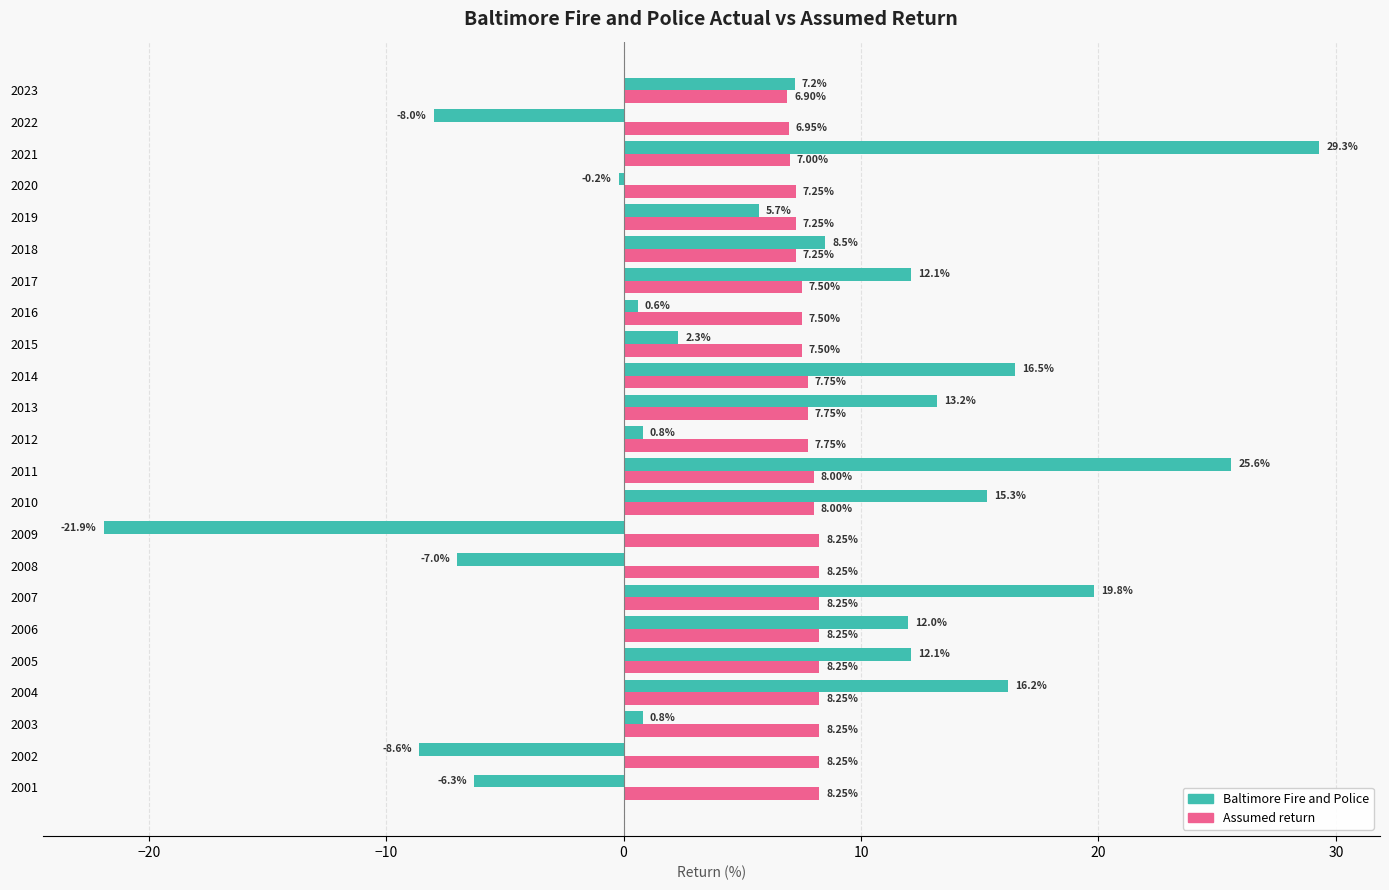

How many values in Baltimore Fire and Police are above zero?

17